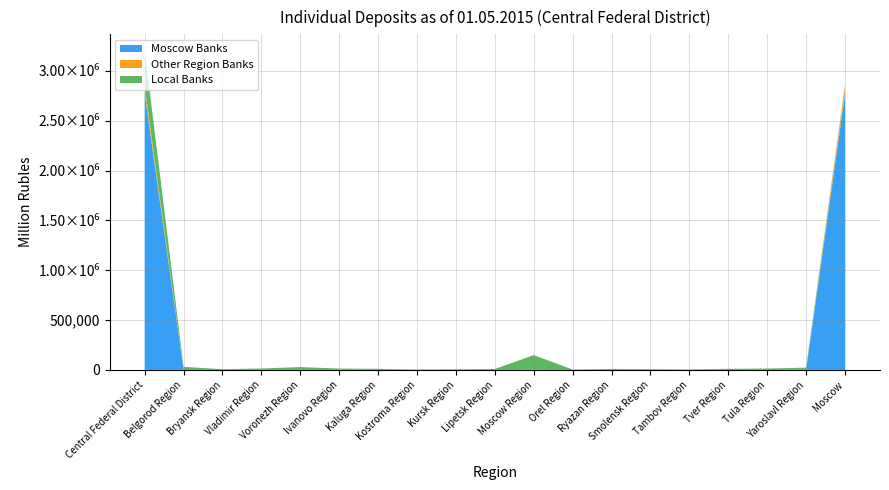

Reading right to left, extract all data points from this chart.

Moscow Banks: 2769040	131	76	514	12	202	763	21	1219	510	489	552	1084	531	109	452	0	752	2776459
Other Region Banks: 66166	1301	0	0	0	0	45	6	0	0	0	0	0	0	195	0	0	1	67715
Local Banks: 20935	21639	13732	10830	4615	7661	9404	4178	147049	8733	6457	3668	10216	13033	28292	14240	7421	30294	362399